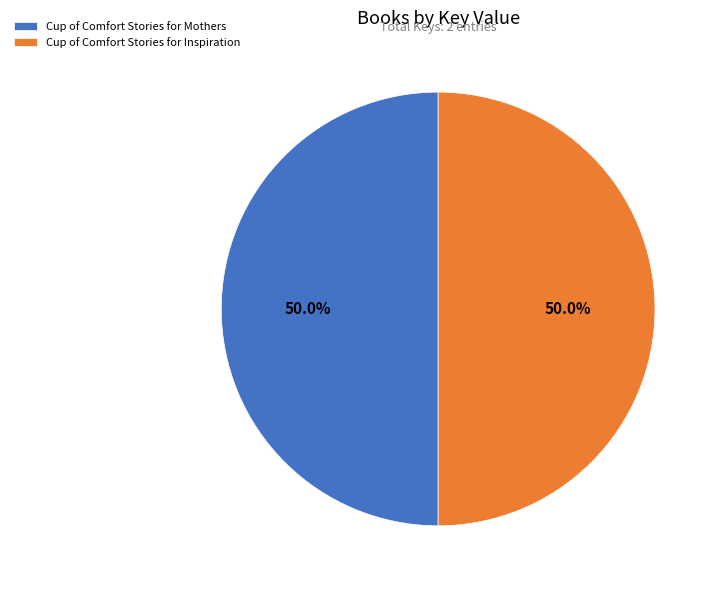

What percentage is NOT represented by Cup of Comfort Stories for Inspiration?

50.0%